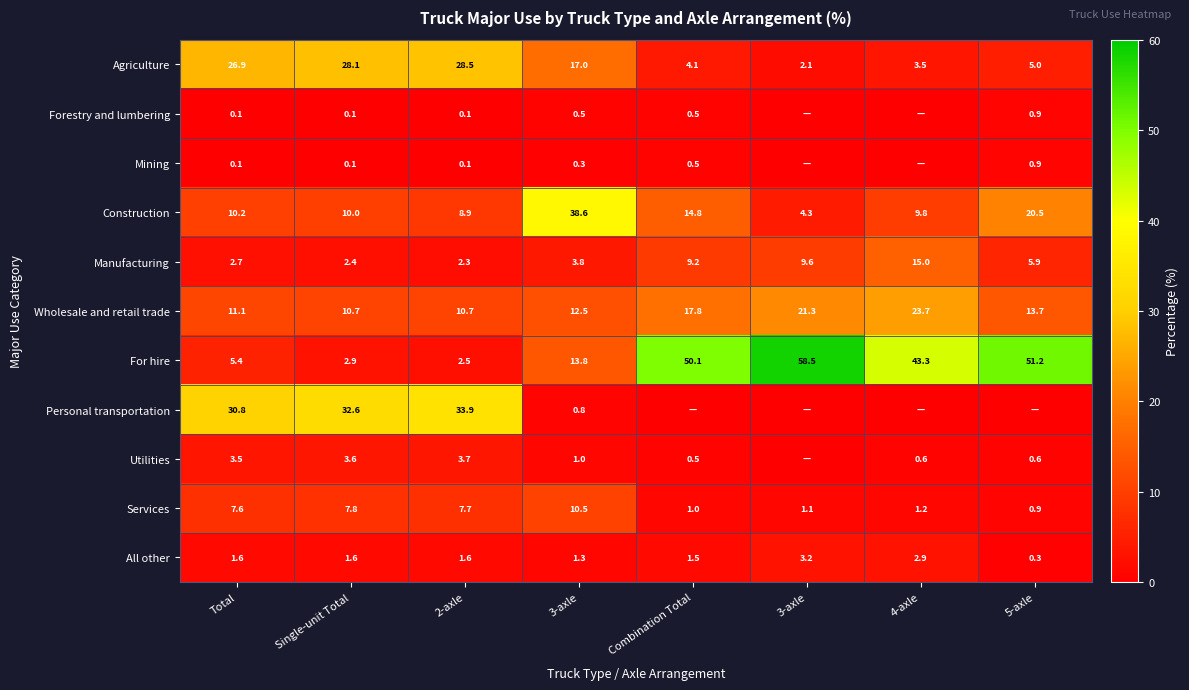

Which category has the highest value across all series?

3-axle